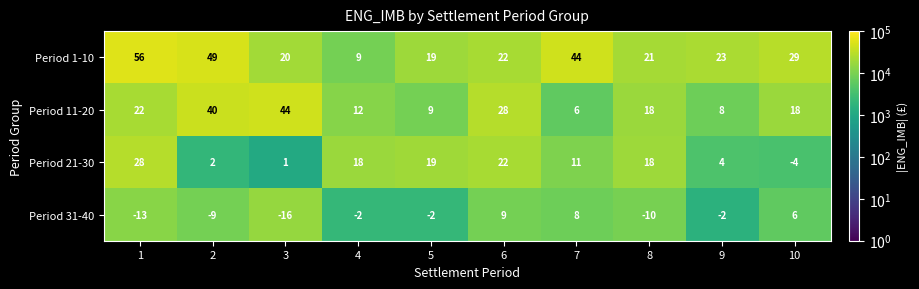

Which series has the largest total across all categories?

Period 1-10